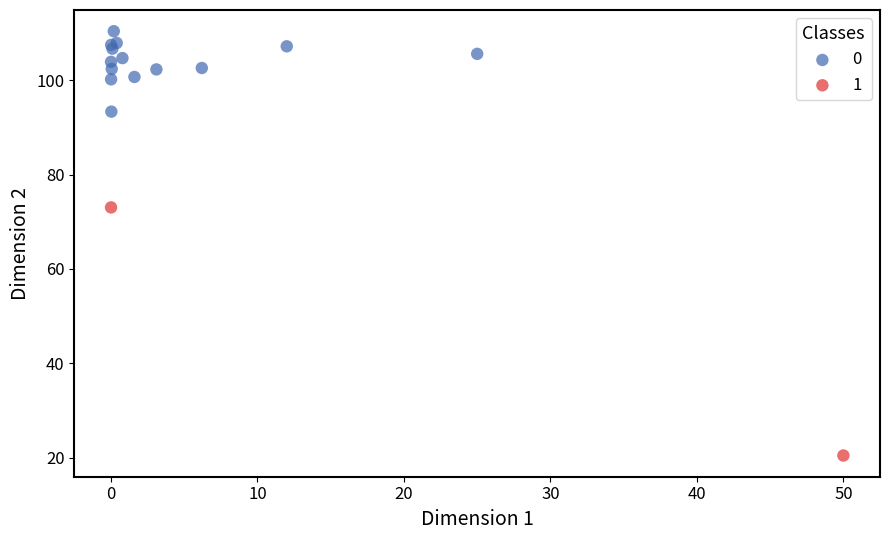

Which series has the largest Y range (max minus min)?

1